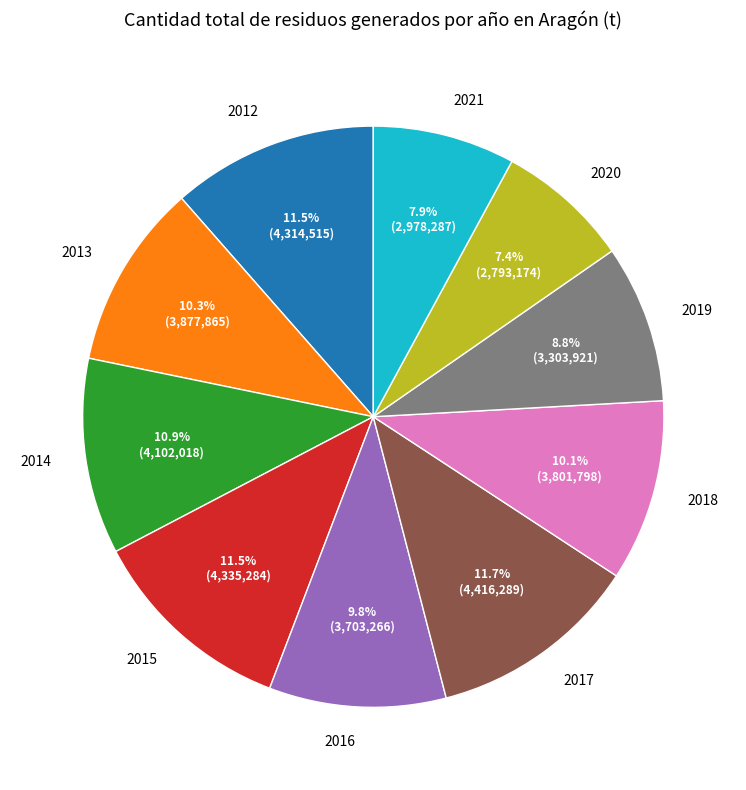

Combined, what portion of the pie is 2012 and 2016?

21.3%